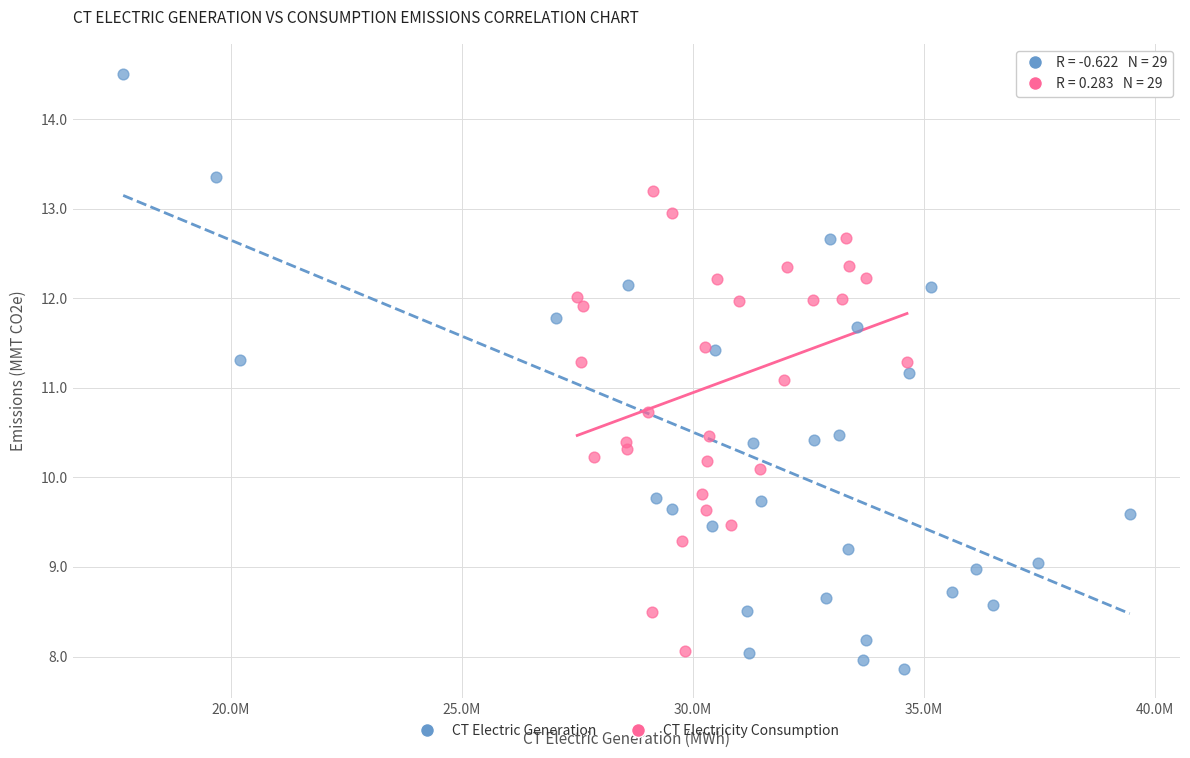

Which series has the largest Y range (max minus min)?

CT Electric Generation